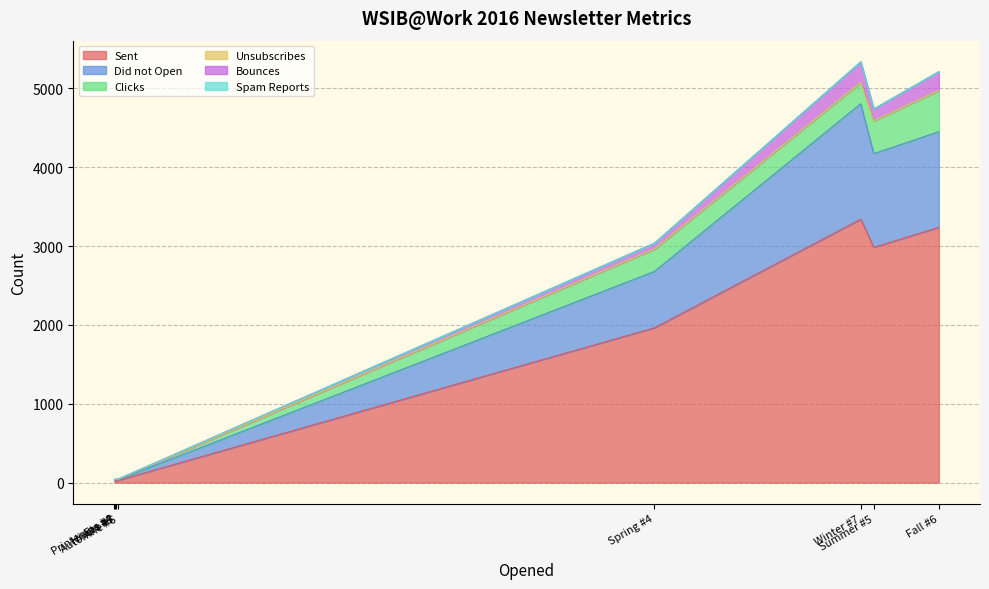

Rank the series by their maximum value, from highest to lowest.

Sent, Did not Open, Clicks, Bounces, Unsubscribes, Spam Reports